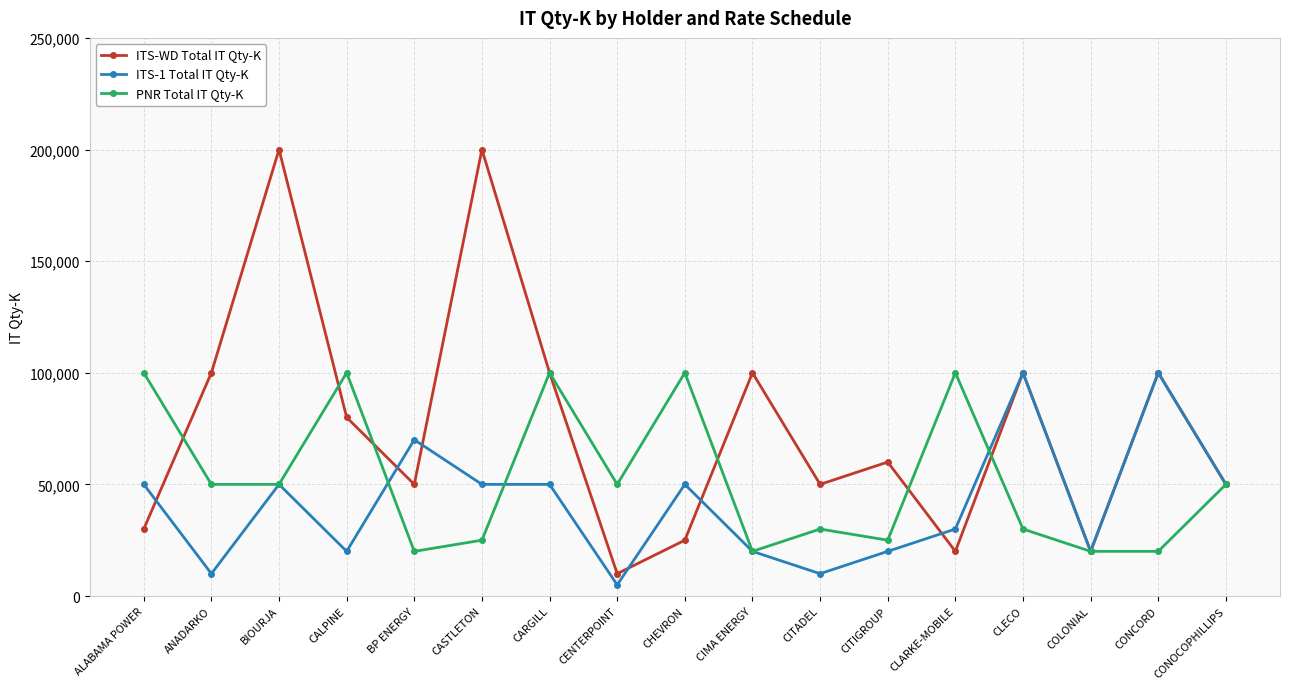

What is the maximum value shown in the chart?

200000